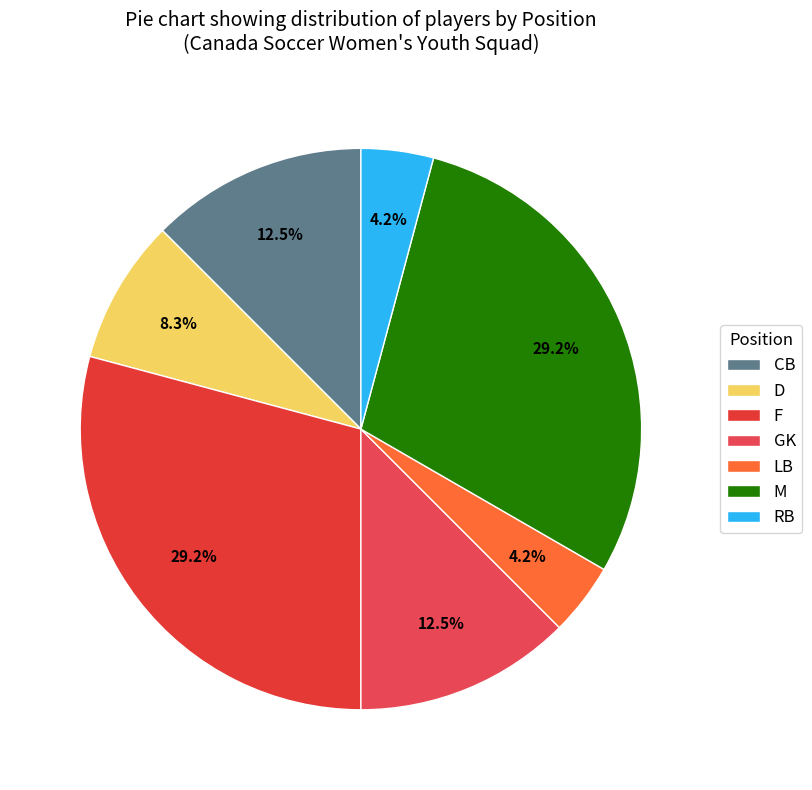

Which category has the biggest portion of the pie?

M